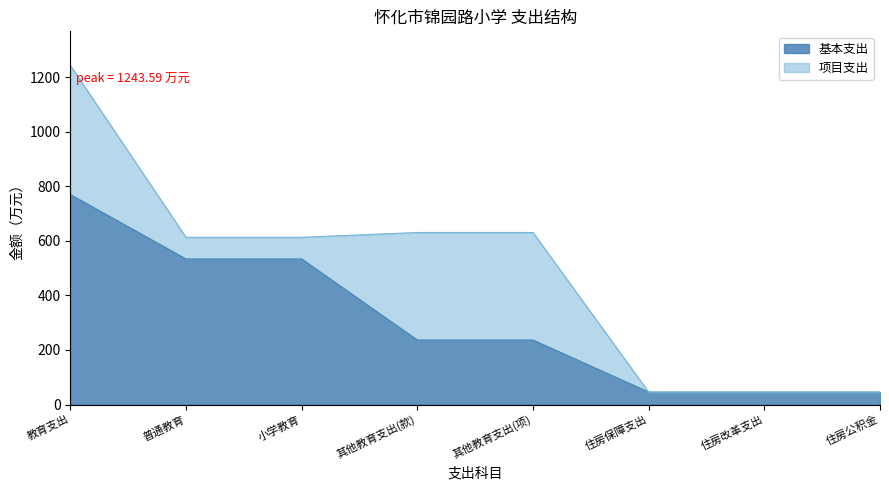

What is the value of the 7th point from the left?

45.3